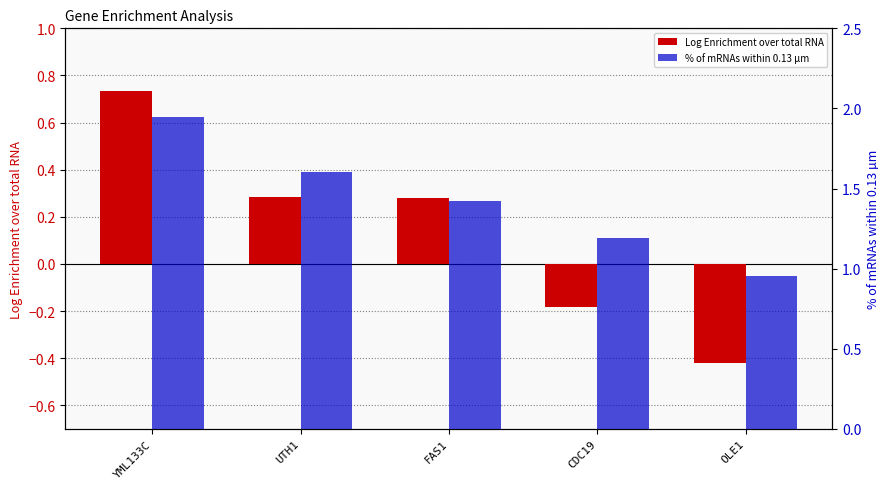

Is the value of % of mRNAs within 0.13 µm at FAS1 greater than the value of Log Enrichment over total RNA at OLE1?

Yes